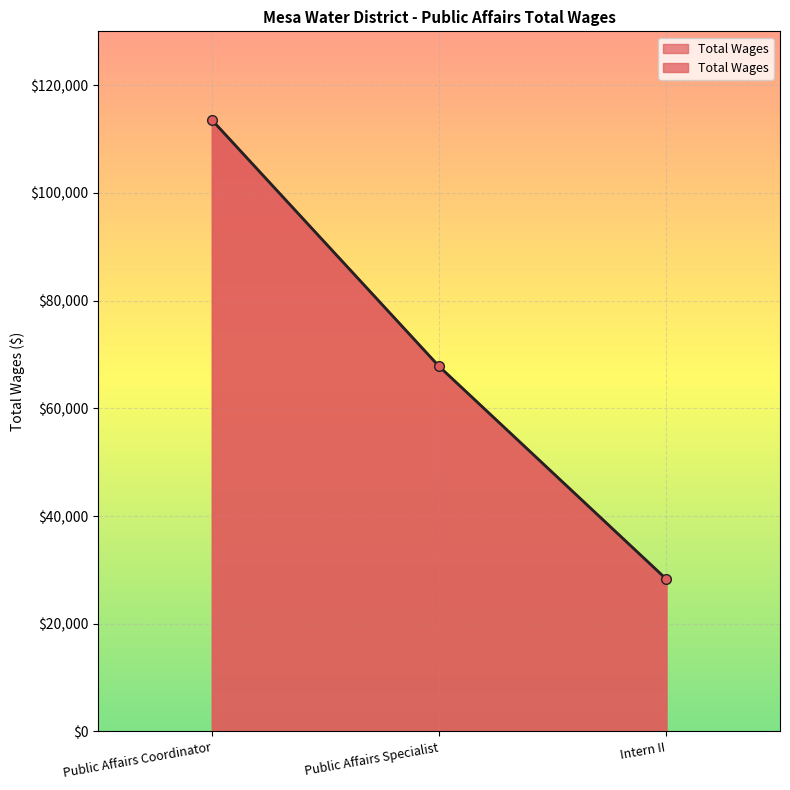

Rank the categories by value from highest to lowest.

Public Affairs Coordinator, Public Affairs Specialist, Intern II